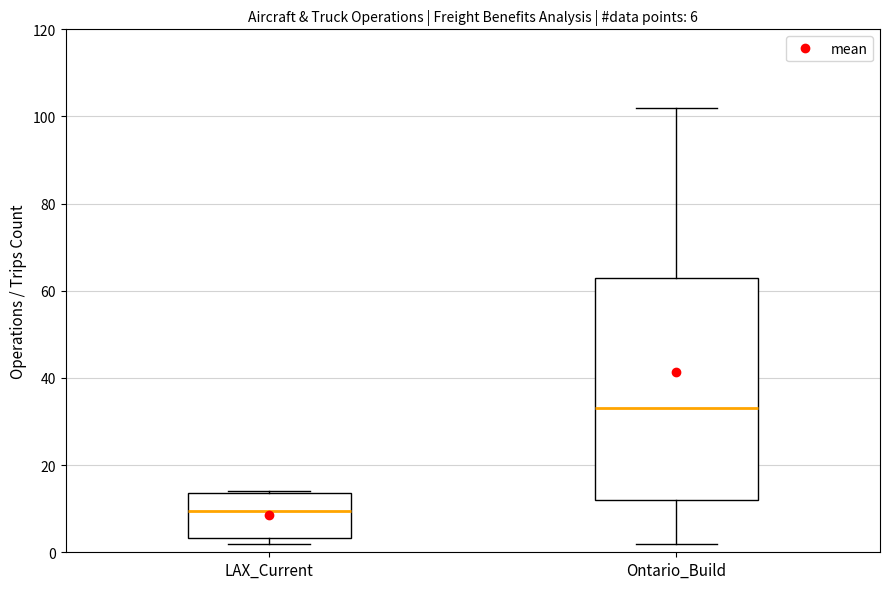

Which box has the lowest median line?

LAX_Current